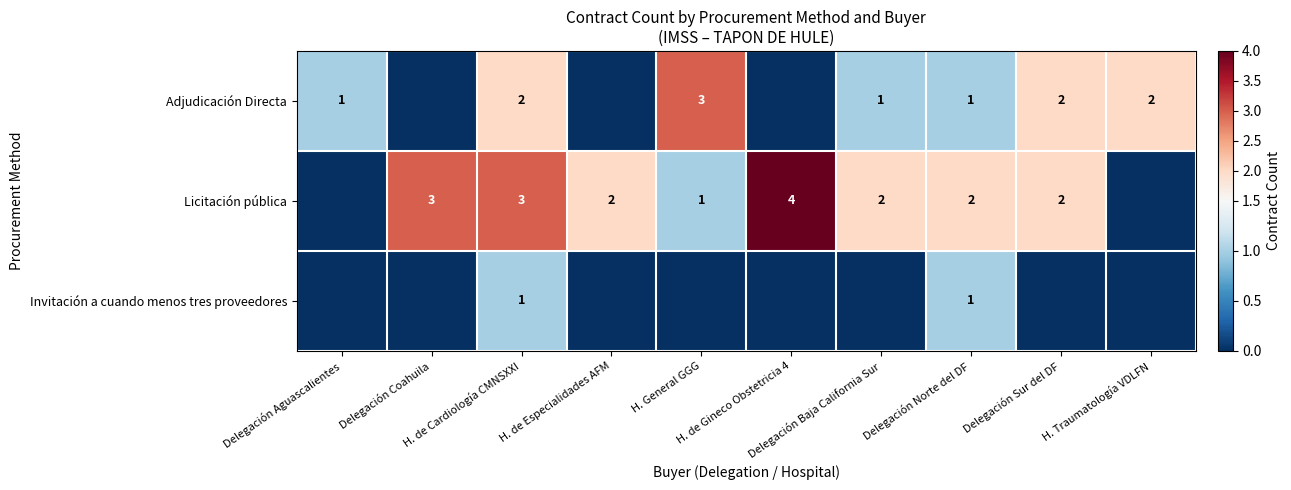

Between H. de Gineco Obstetricia 4 and Delegación Coahuila, which is larger?

H. de Gineco Obstetricia 4